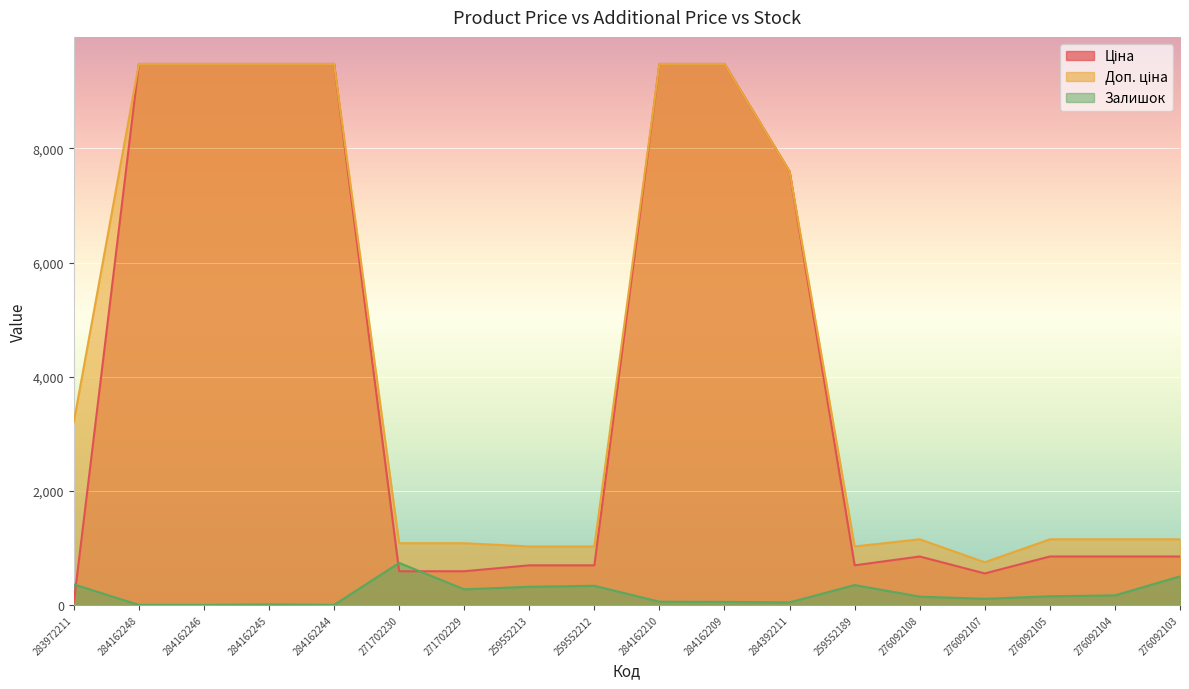

Which series has the largest total across all categories?

Доп. ціна